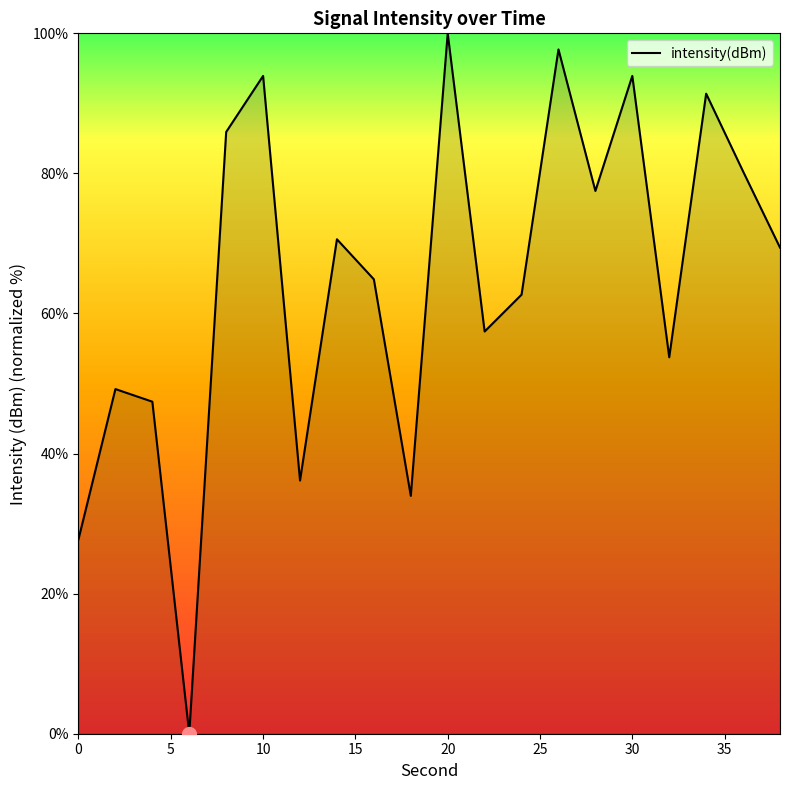

What is the greatest value displayed?

100.0